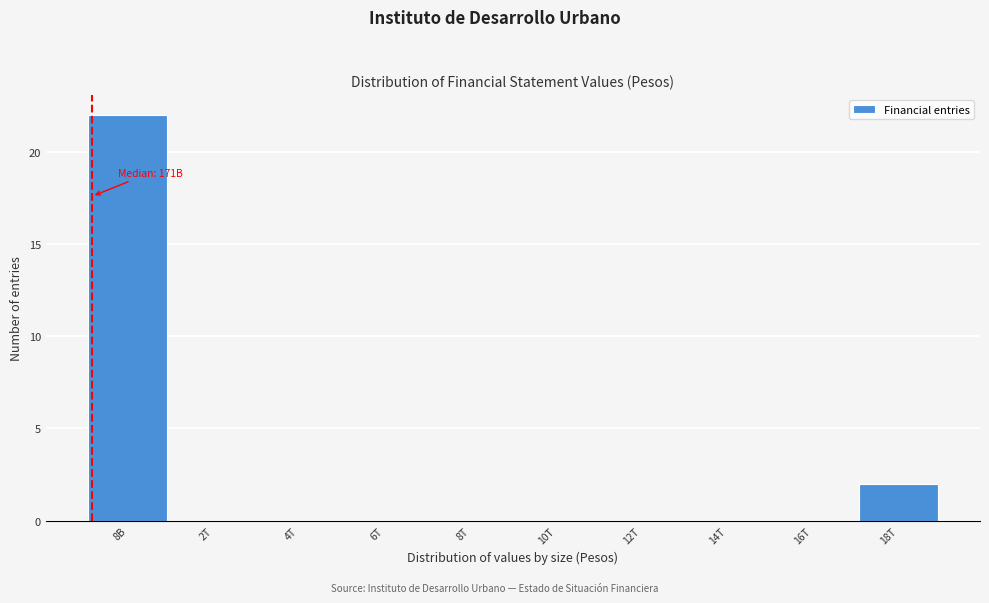

Reading left to right, what are all the values shown in this chart?

8B=22	2T=0	4T=0	6T=0	8T=0	10T=0	12T=0	14T=0	16T=0	18T=2